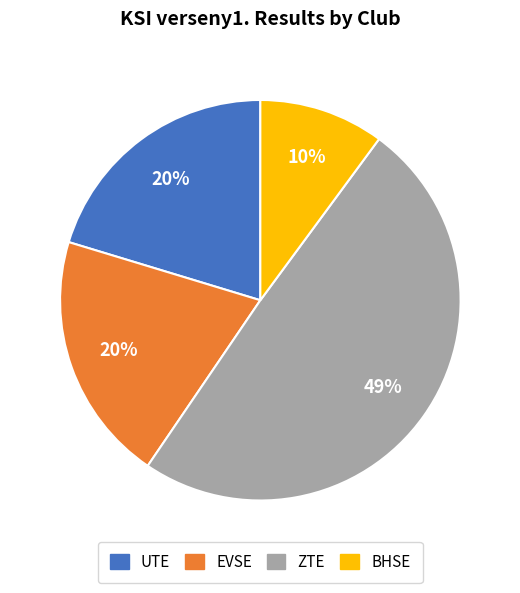

Is there a majority slice in this chart?

No